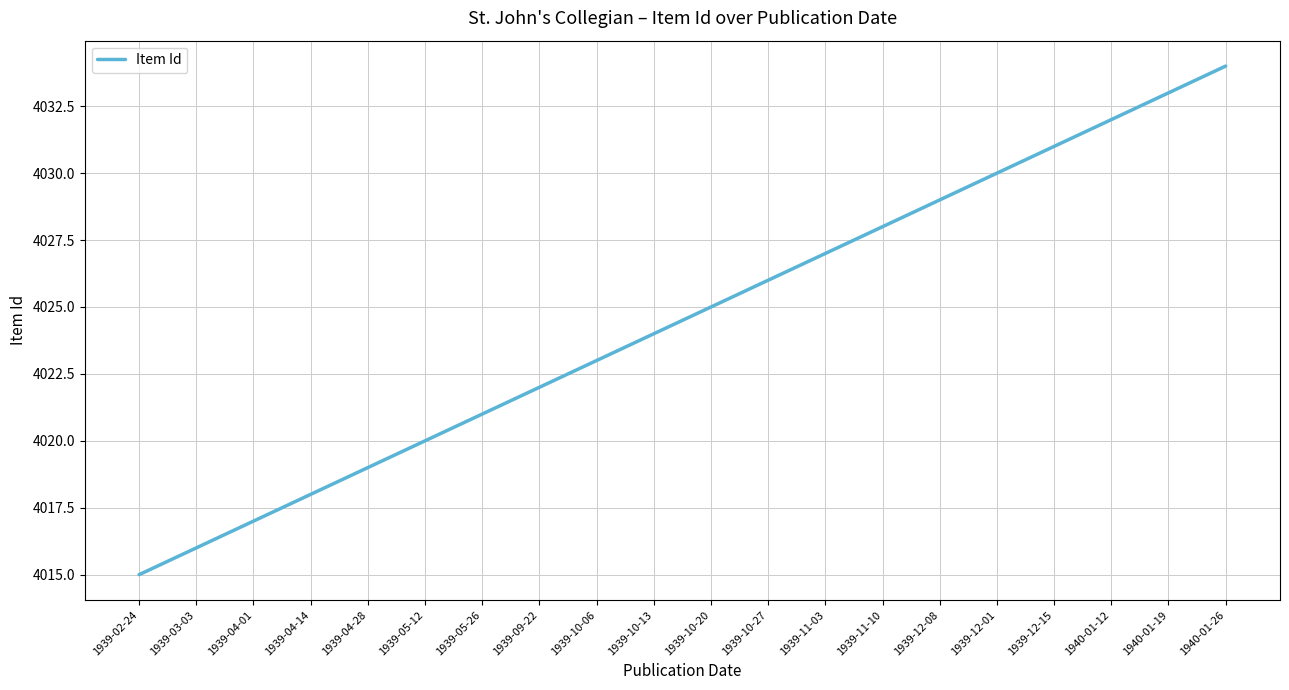

True or false: the data has more than 0 interior local peaks.

False